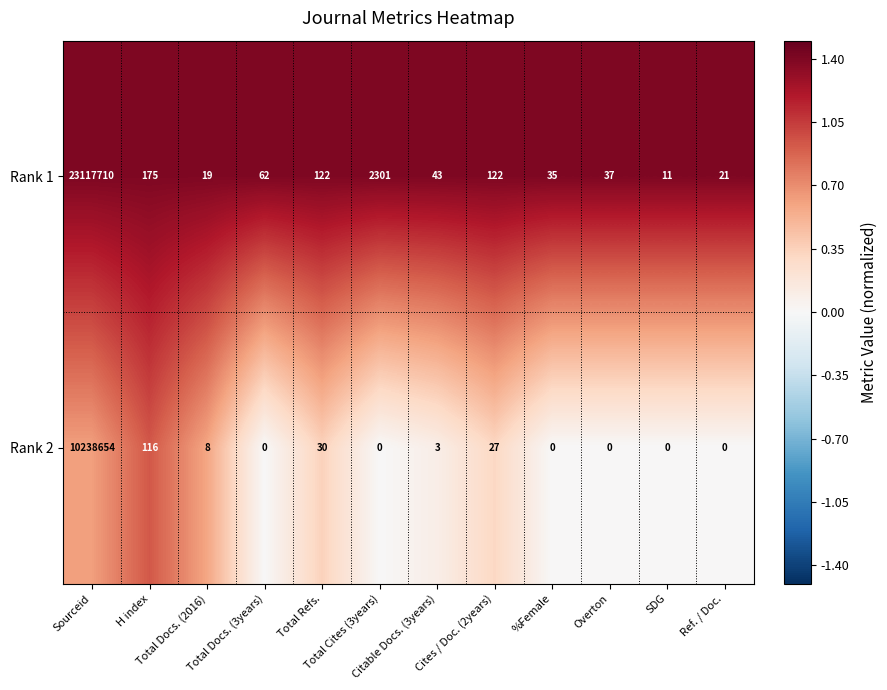

List the series in order of their peak value, lowest first.

Rank 2, Rank 1